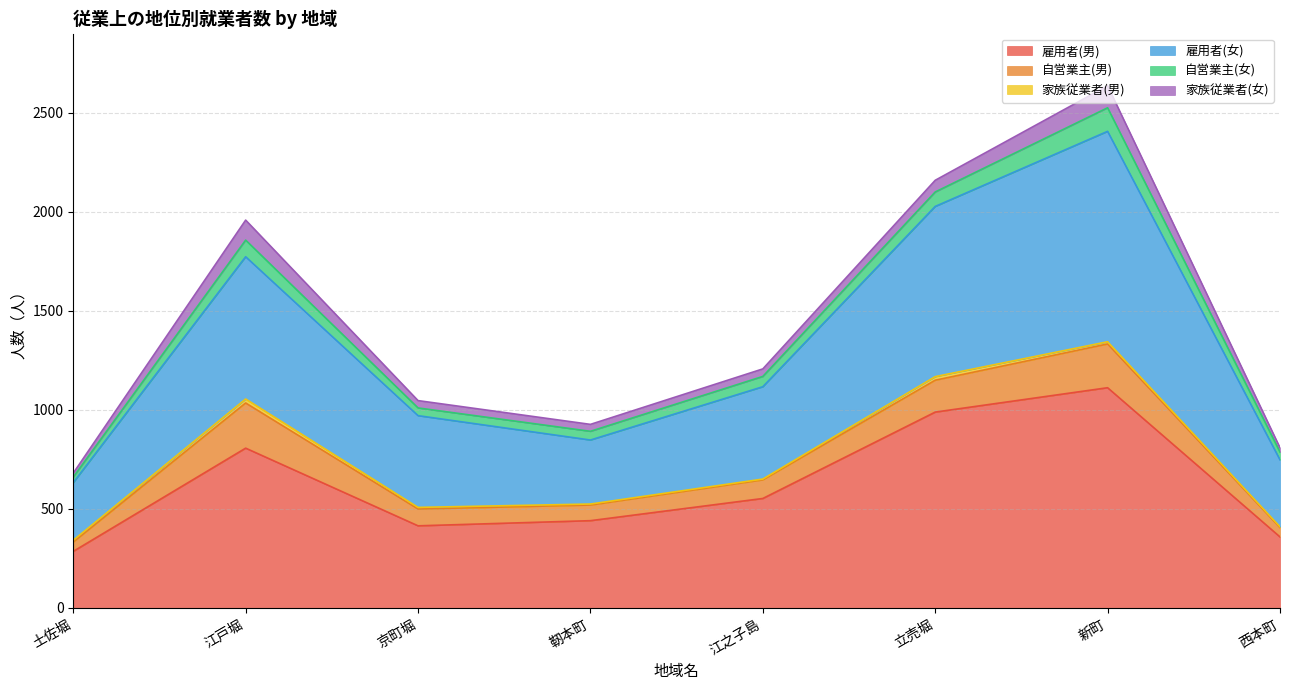

Read the 雇用者(男) value at 靭本町, to the nearest 50.

450